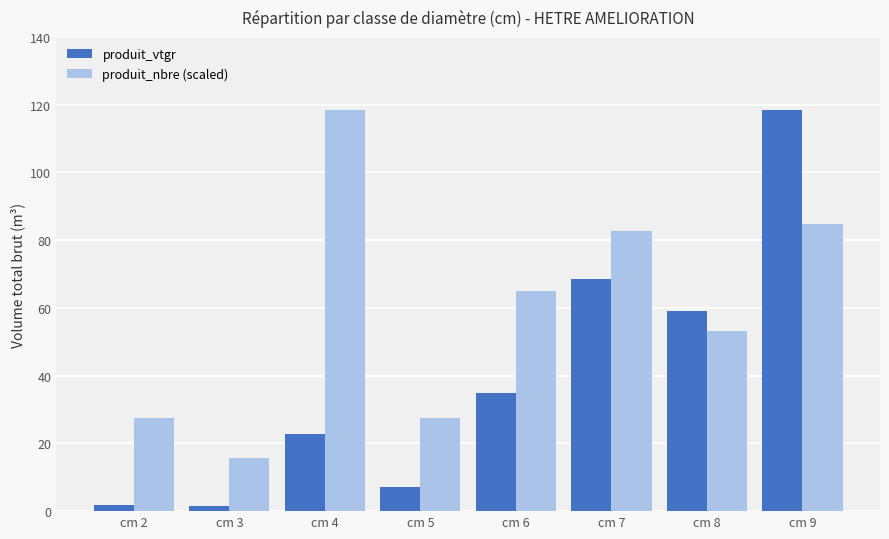

What is the highest value of the produit_nbre (scaled) series?

118.3